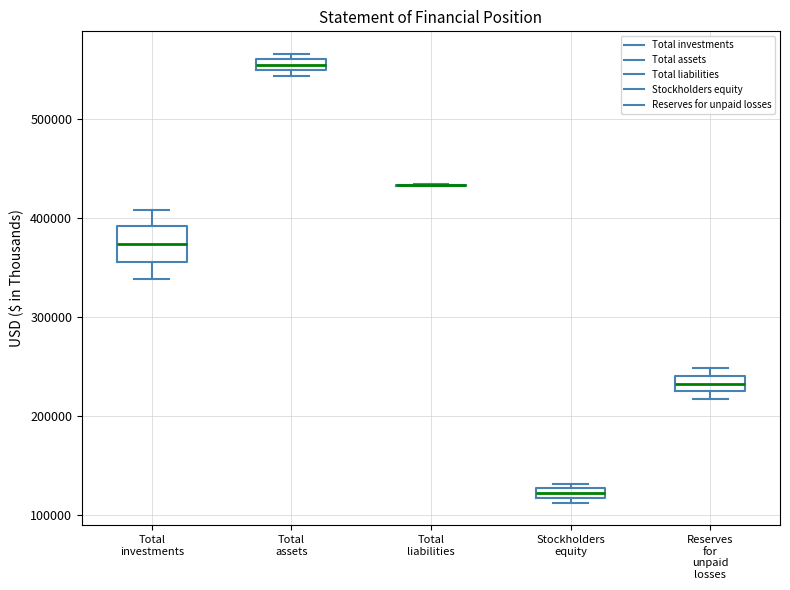

Where is the lower edge of the box for Reserves for unpaid losses on the y-axis? The values are not printed on the chart, so give them approximately, as read against the axis.

220000